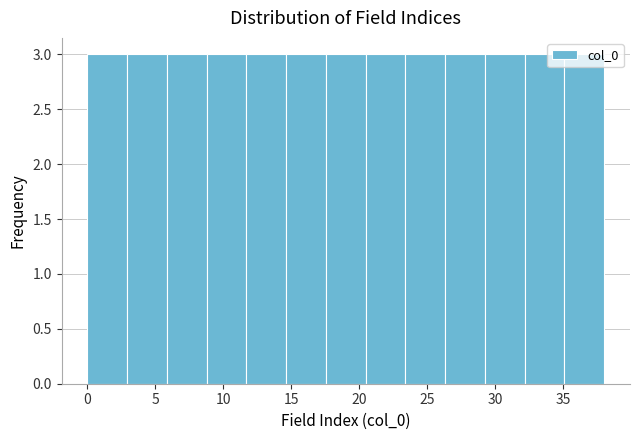

Reading left to right, transcribe this chart: for each bar, give the range it covers on the x-axis and its height. Neither the bar edges nor the heights are printed on the chart, so give them approximately, as read against the axes.

0.0 to 3.0: 3
3.0 to 6.0: 3
6.0 to 9.0: 3
9.0 to 11.5: 3
11.5 to 14.5: 3
14.5 to 17.5: 3
17.5 to 20.5: 3
20.5 to 23.5: 3
23.5 to 26.5: 3
26.5 to 29.0: 3
29.0 to 32.0: 3
32.0 to 35.0: 3
35.0 to 38.0: 3